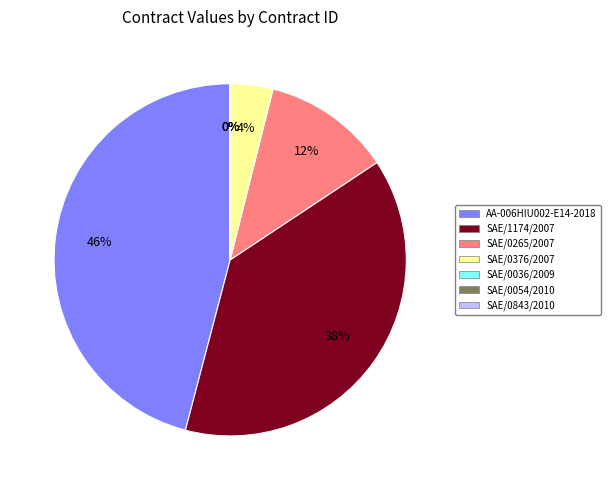

What is the largest slice in the pie chart?

AA-006HIU002-E14-2018